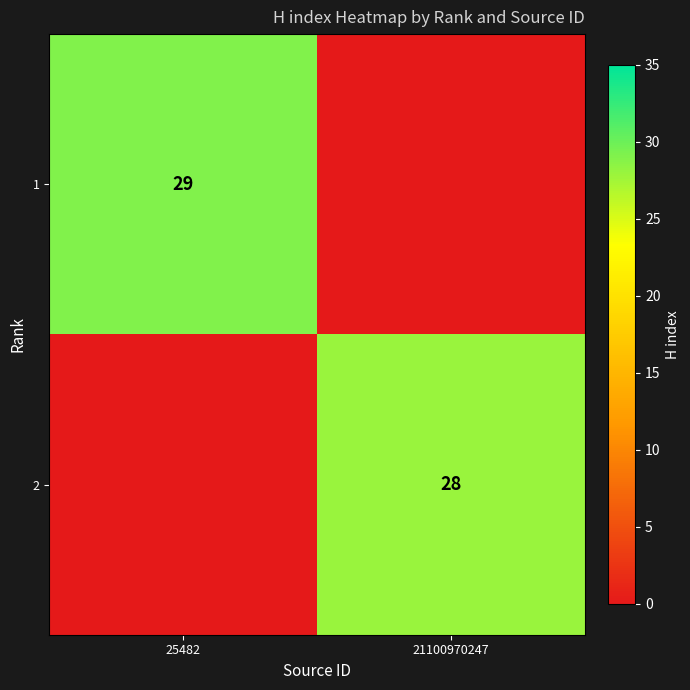

Is it true that 1 equals 48 at 25482?

False